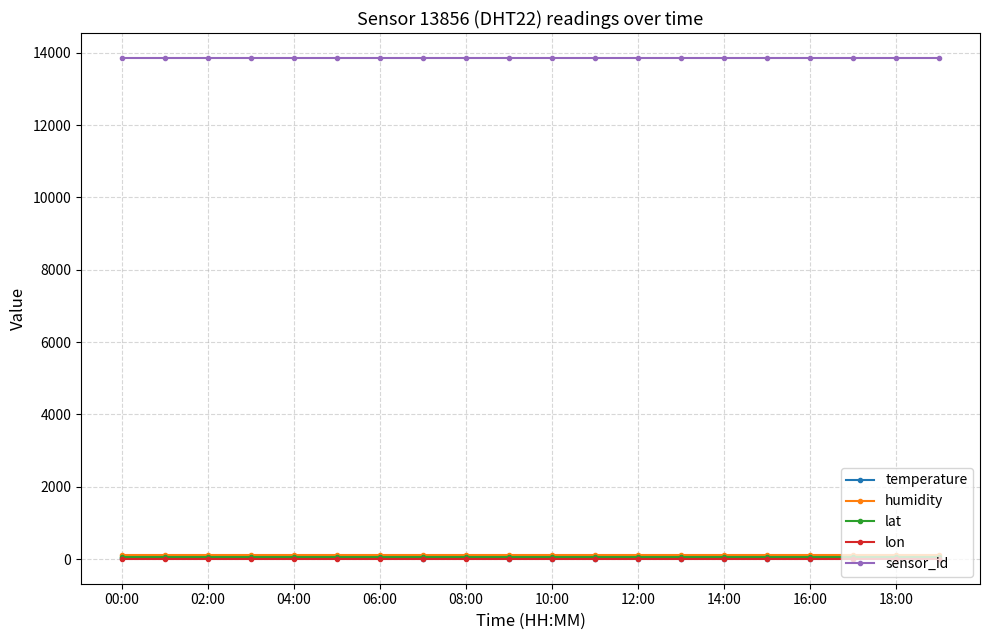

What is the greatest value displayed?

13856.0